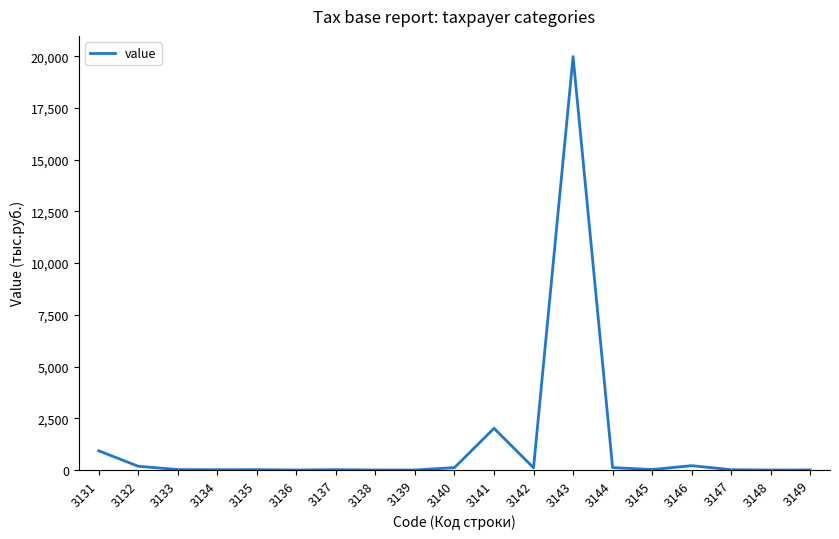

Where does the data first go above 20?

3131